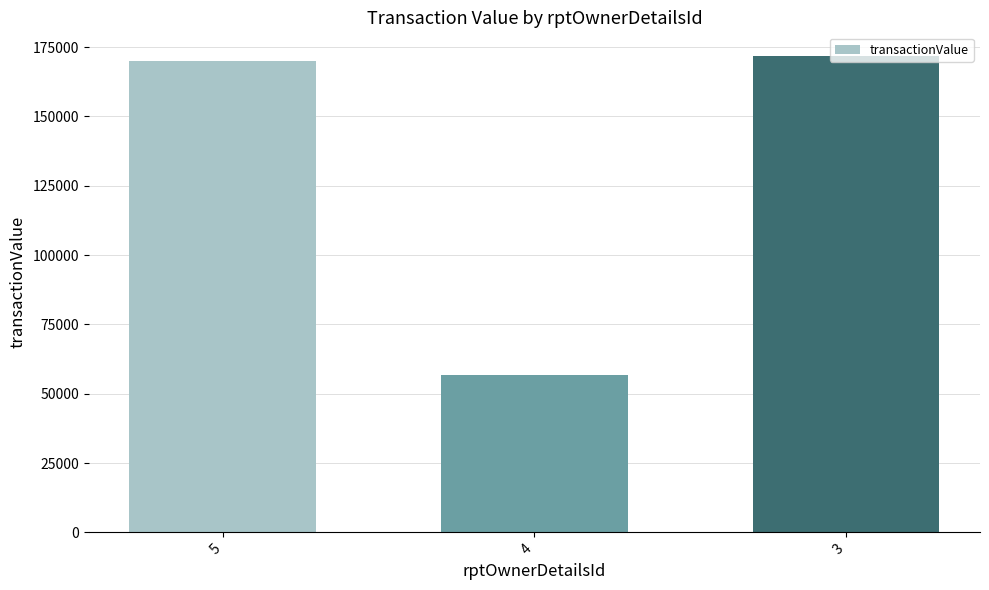

How many bars are there in total?

3